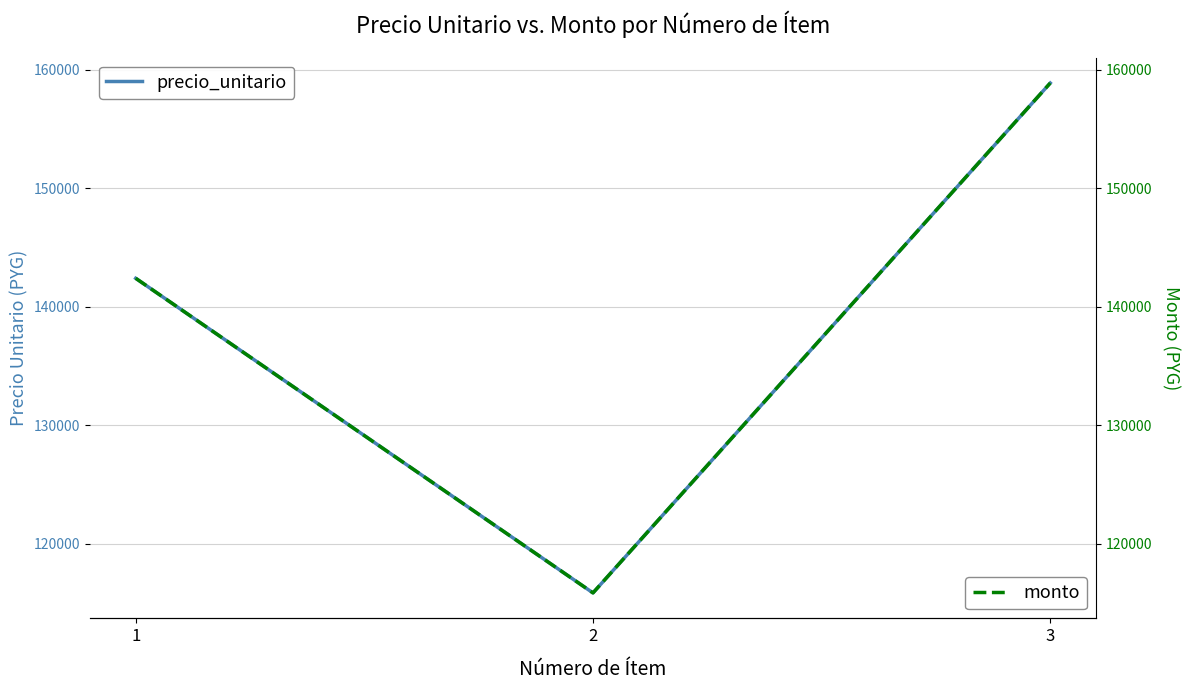

What is the greatest value displayed?

158880